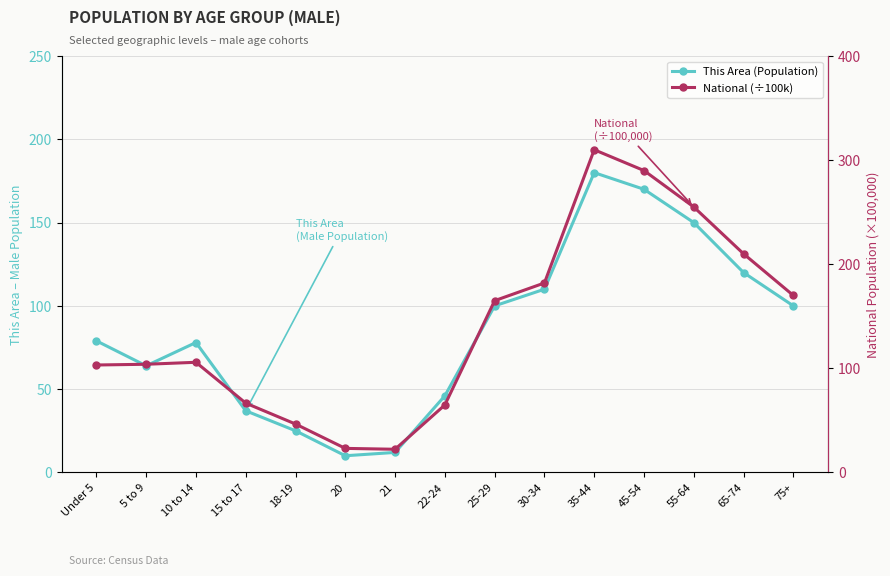

List the series in order of their overall mean, highest first.

National (÷100k), This Area (Population)